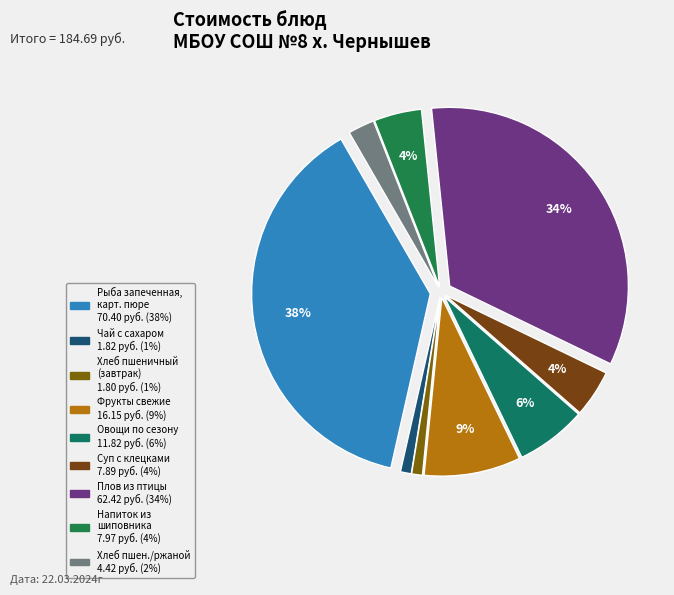

How many slices are in this pie chart?

9